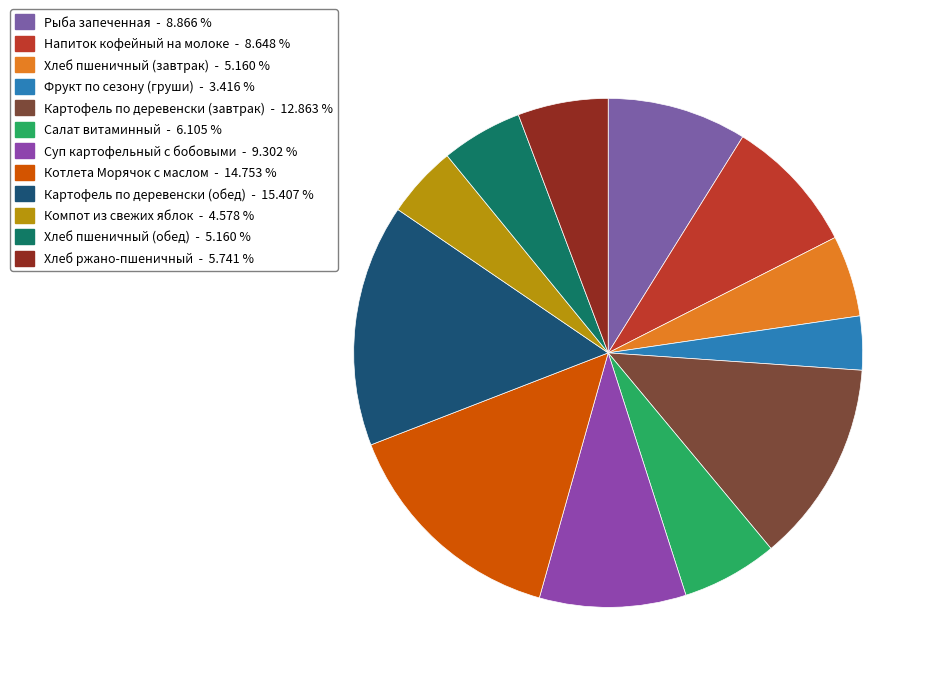

Which category has the biggest portion of the pie?

Картофель по деревенски (обед)